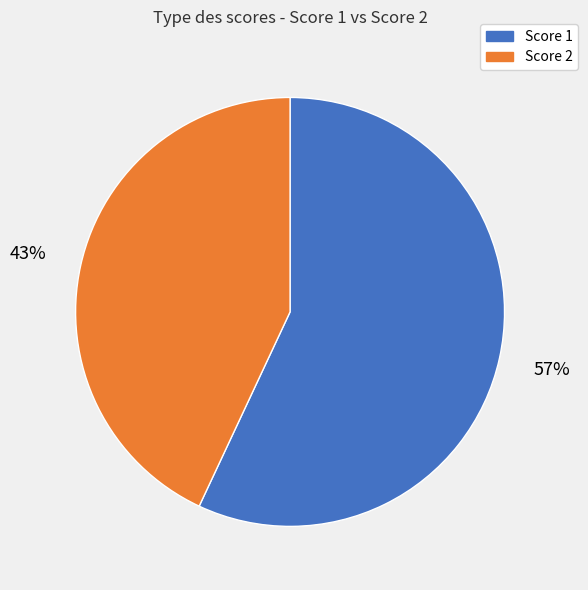

Which slice represents more than half of the pie?

Score 1